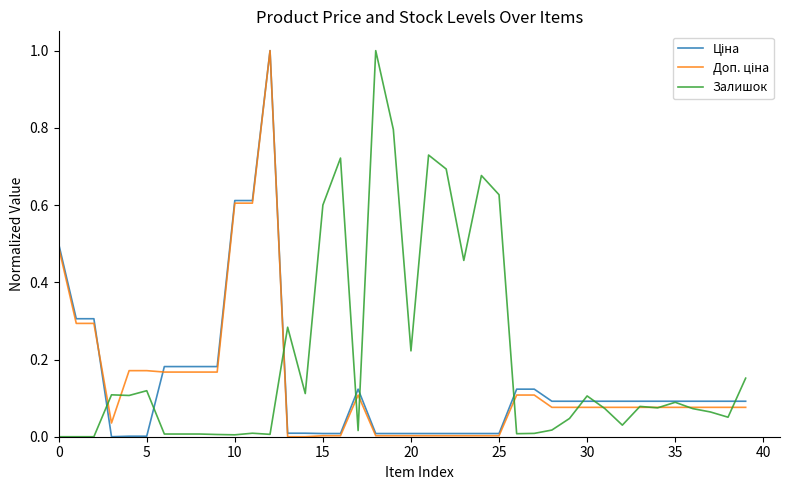

Which series has the largest total across all categories?

Залишок